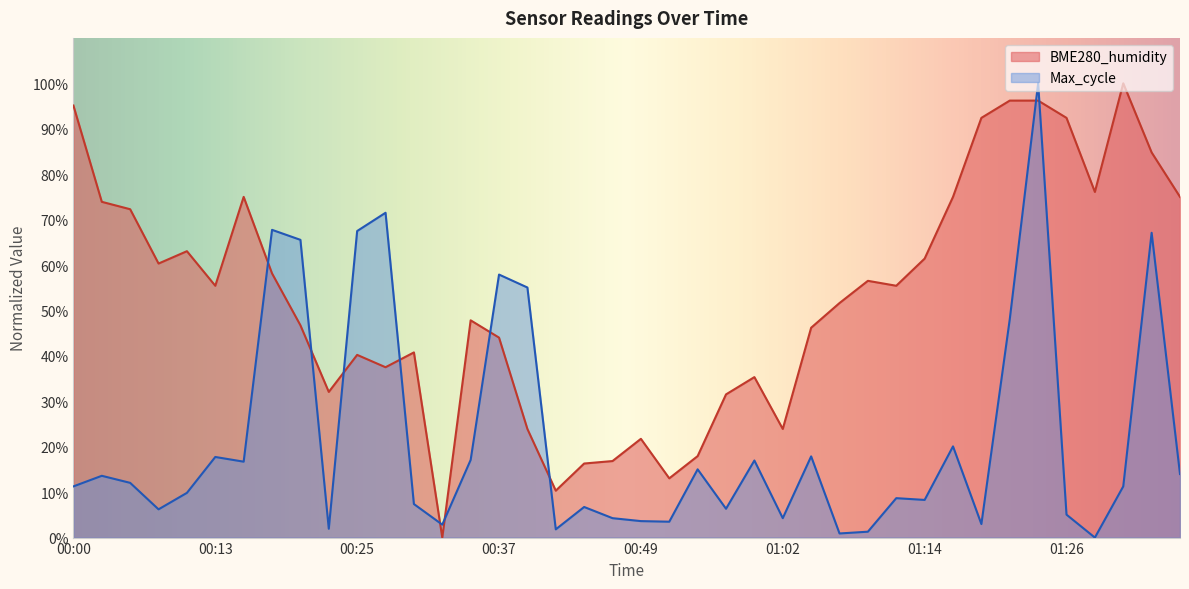

Where do Max_cycle and BME280_humidity first cross each other?

00:15 and 00:17